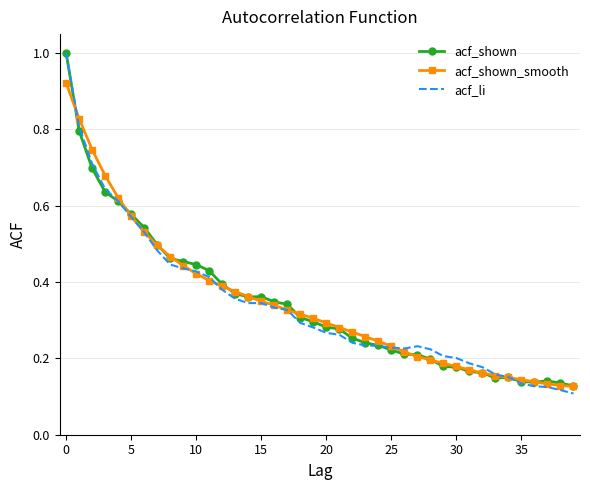

Which series ends up on top after the final intersection of acf_li and acf_shown_smooth?

acf_shown_smooth